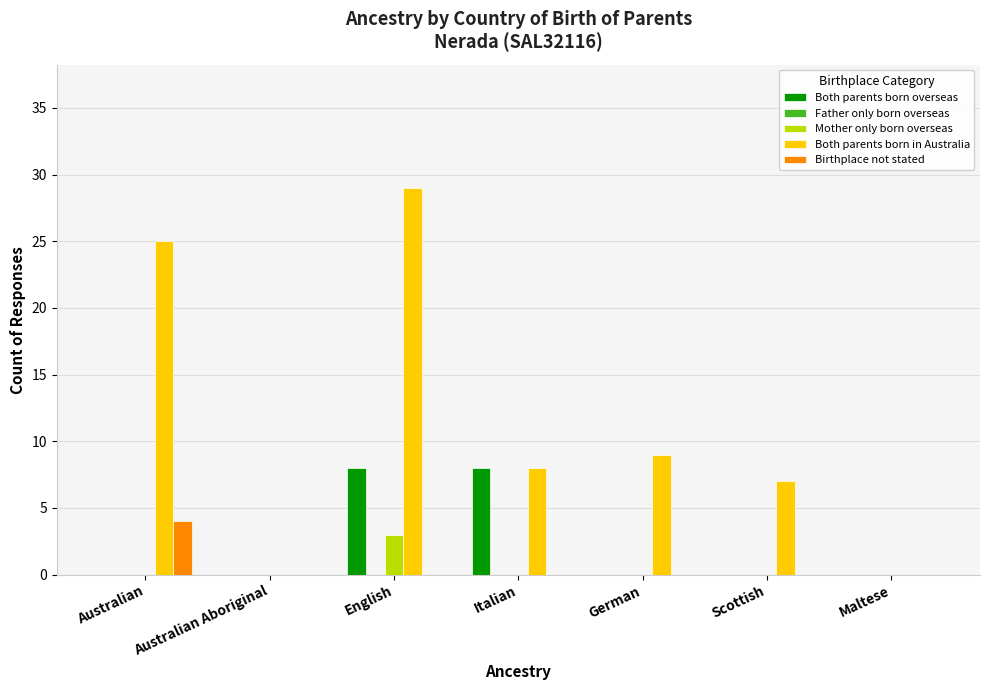

Which series has the largest total across all categories?

Both parents born in Australia